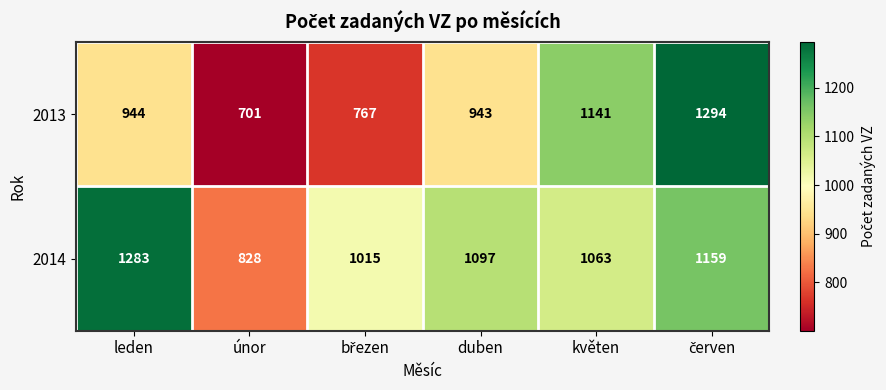

Read the 2014 value at květen.

1063